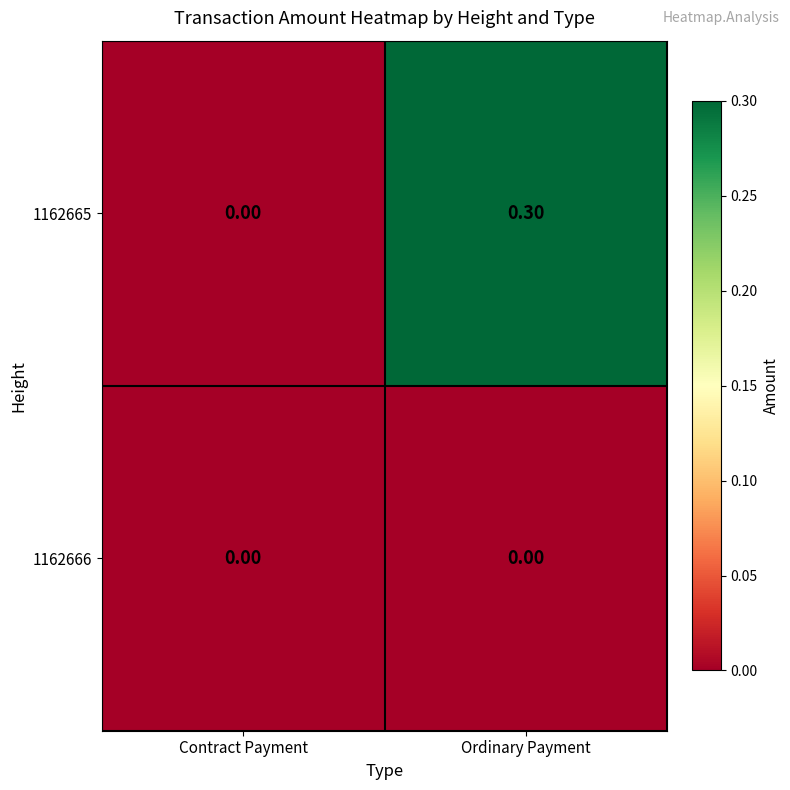

Between Contract Payment and Ordinary Payment, which series saw the biggest shift?

1162665